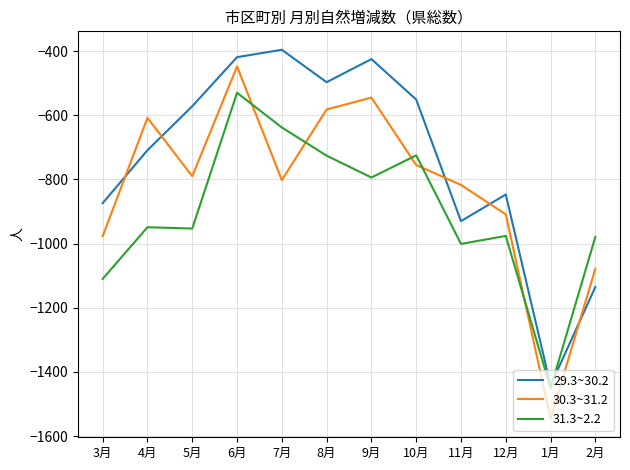

What is the difference between the highest and lowest values at 3月?

236